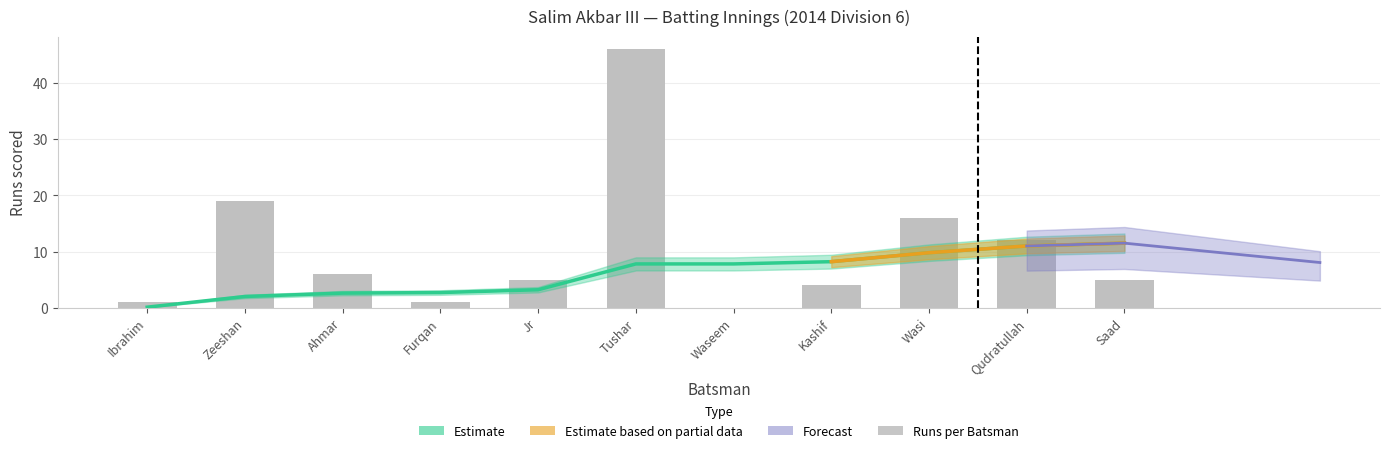

How many bars are there in total?

11